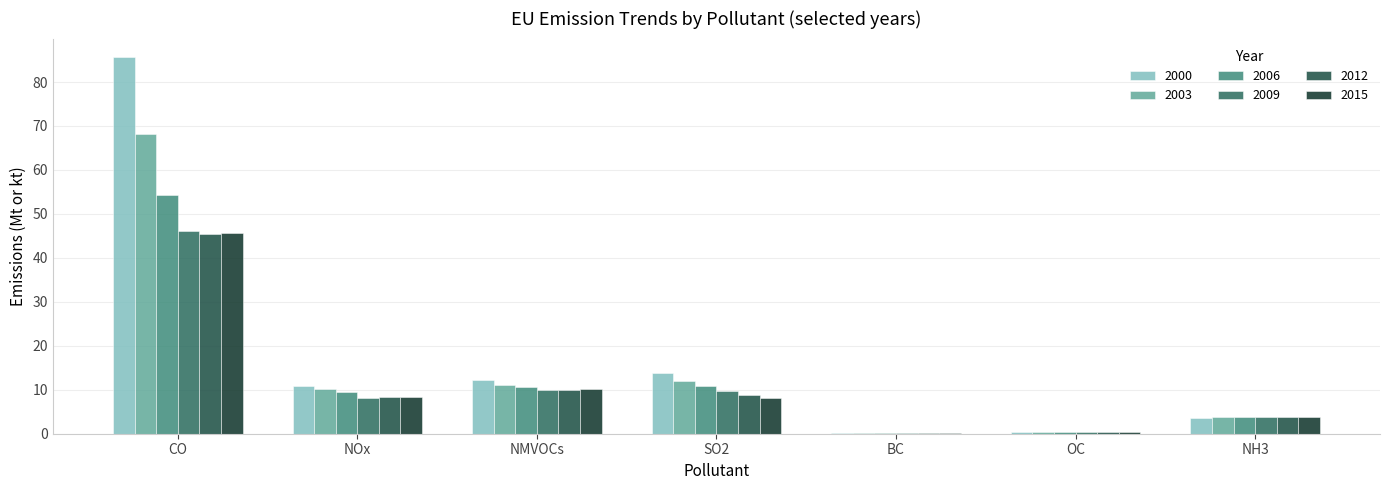

Reading right to left, transcribe all the data shown in this chart.

2000: 3.6	0.4	0.2	13.7	12.2	10.9	85.6
2003: 3.8	0.3	0.2	12.0	11.1	10.2	68.1
2006: 3.9	0.3	0.2	10.9	10.7	9.5	54.2
2009: 3.8	0.3	0.2	9.7	9.9	8.1	46.1
2012: 3.9	0.3	0.2	8.9	9.9	8.3	45.4
2015: 3.9	0.3	0.2	8.1	10.2	8.4	45.7